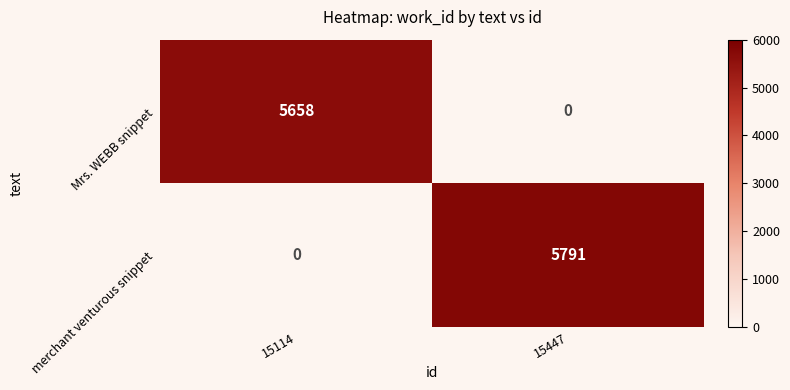

What is the sum of all Mrs. WEBB snippet values?

5658